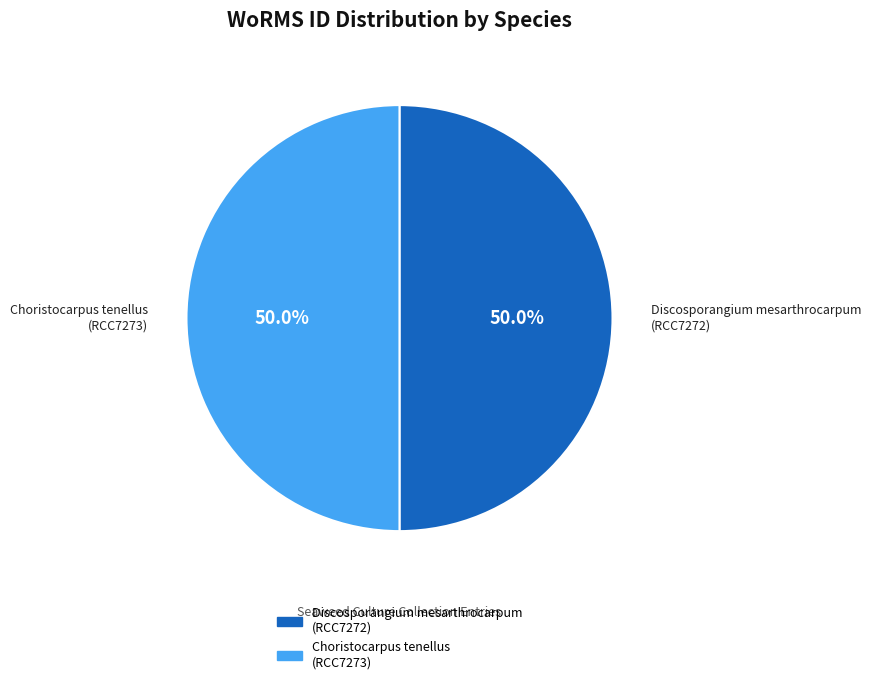

What percentage is NOT represented by Discosporangium mesarthrocarpum (RCC7272)?

50.0%